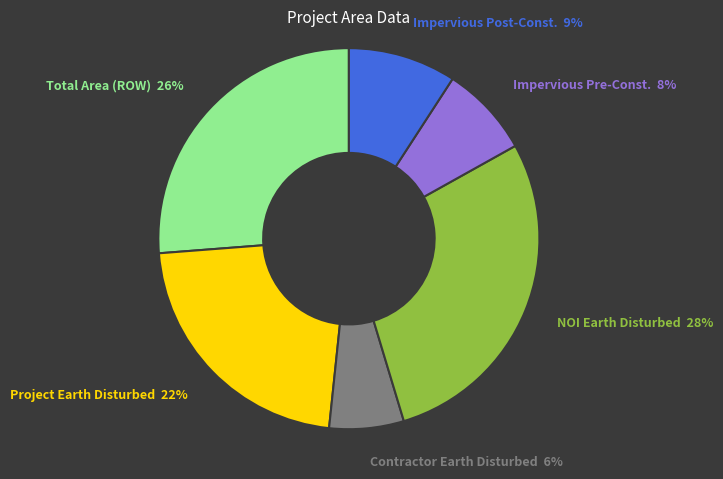

To the nearest percent, what is the average slice percentage?

17%